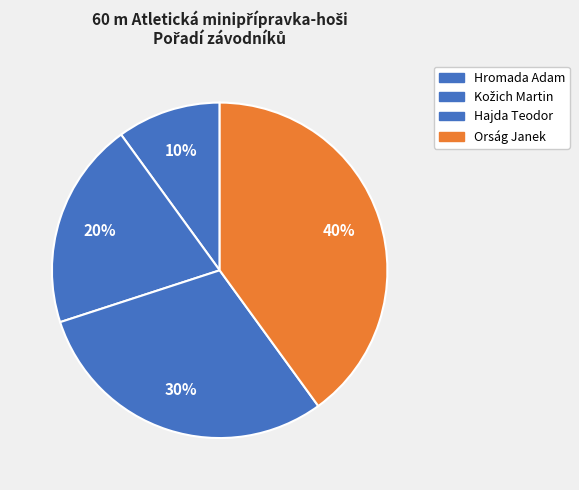

Which slice is the smallest?

Hromada Adam